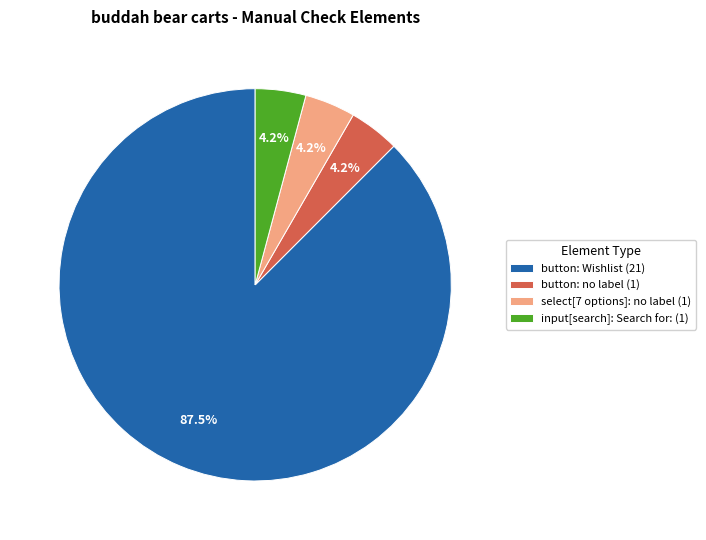

To the nearest percent, what is the combined percentage of button: Wishlist and select[7 options]: no label?

92%